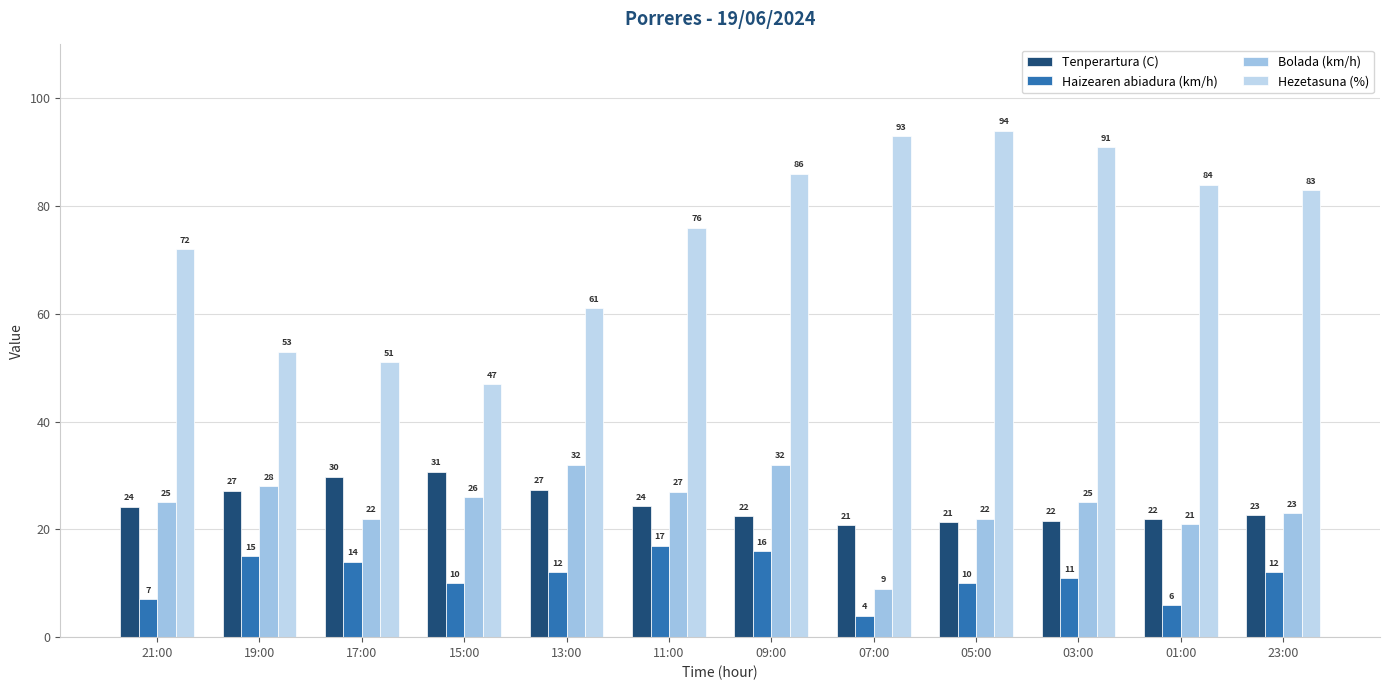

Count the number of categories in the chart.

12